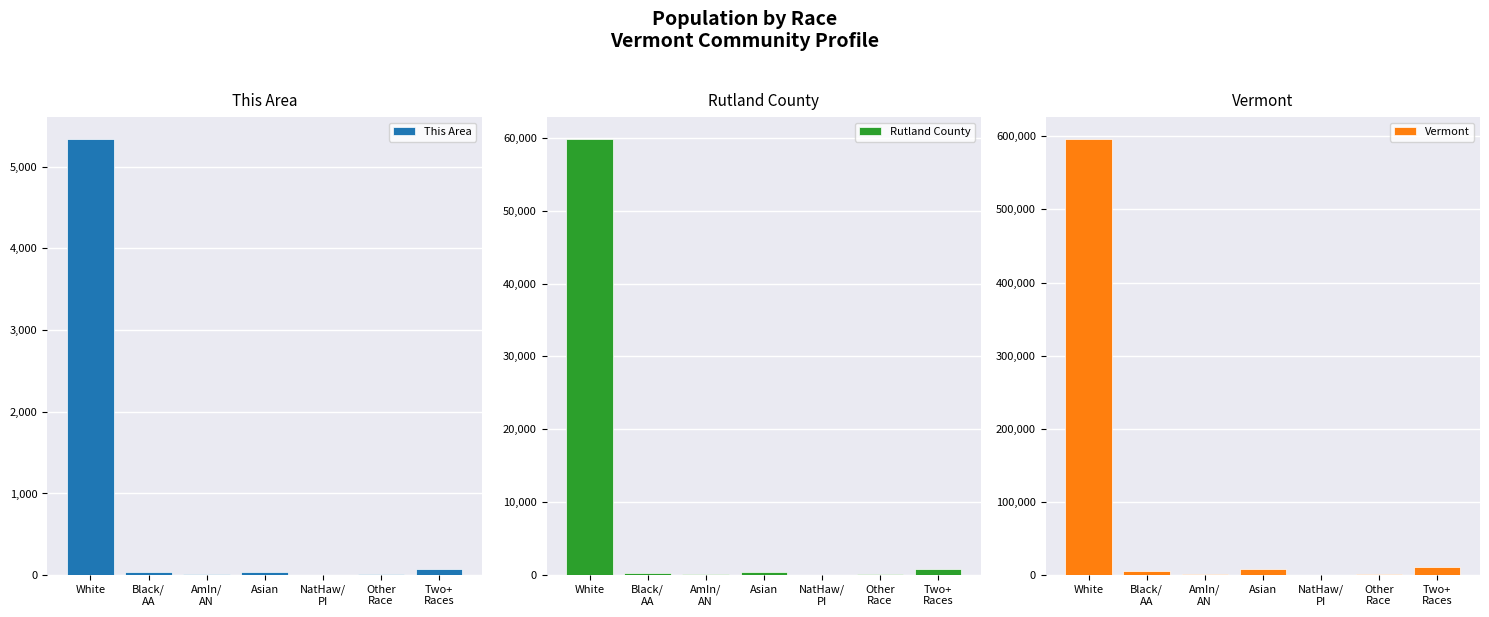

Where does the Vermont series first go above 6277?

White